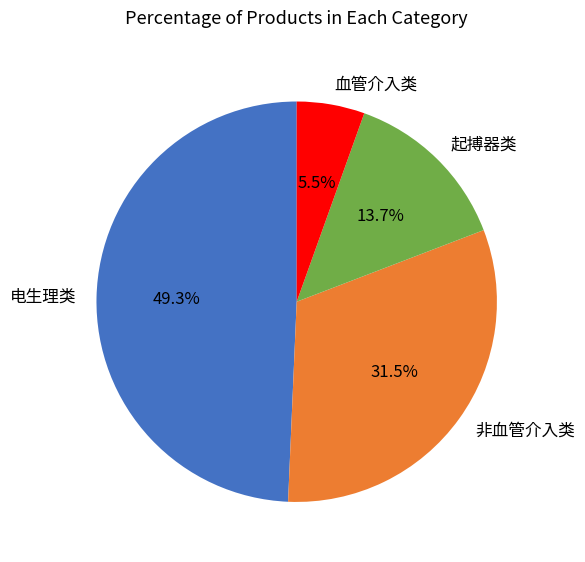

To the nearest percent, what is the average slice percentage?

25%